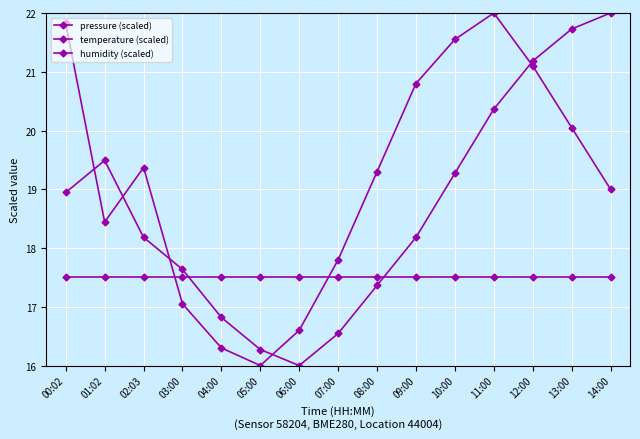

List the series in order of their peak value, highest first.

pressure (scaled), temperature (scaled), humidity (scaled)